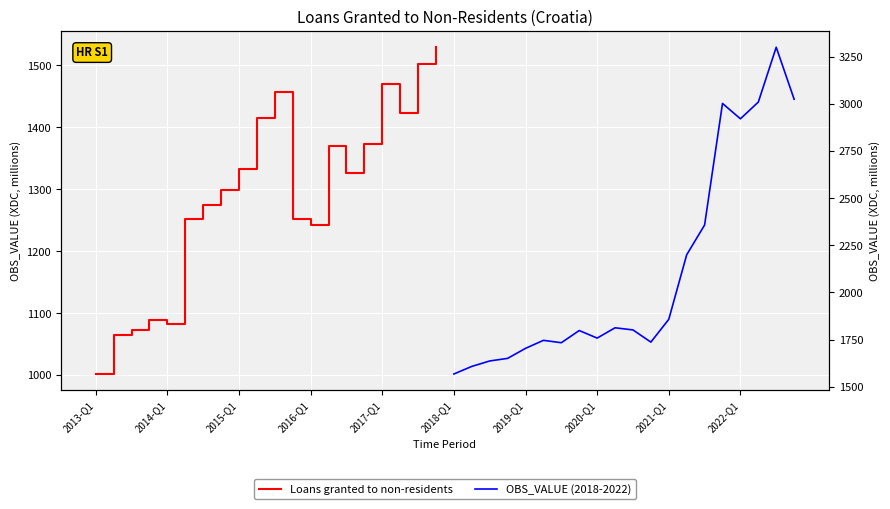

At how many categories does at least one series exceed 1430?

20